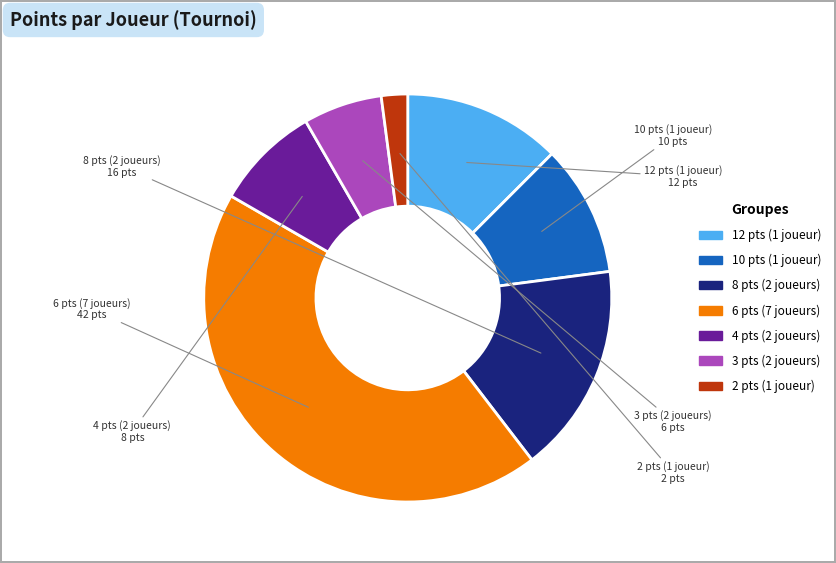

Is there a majority slice in this chart?

No